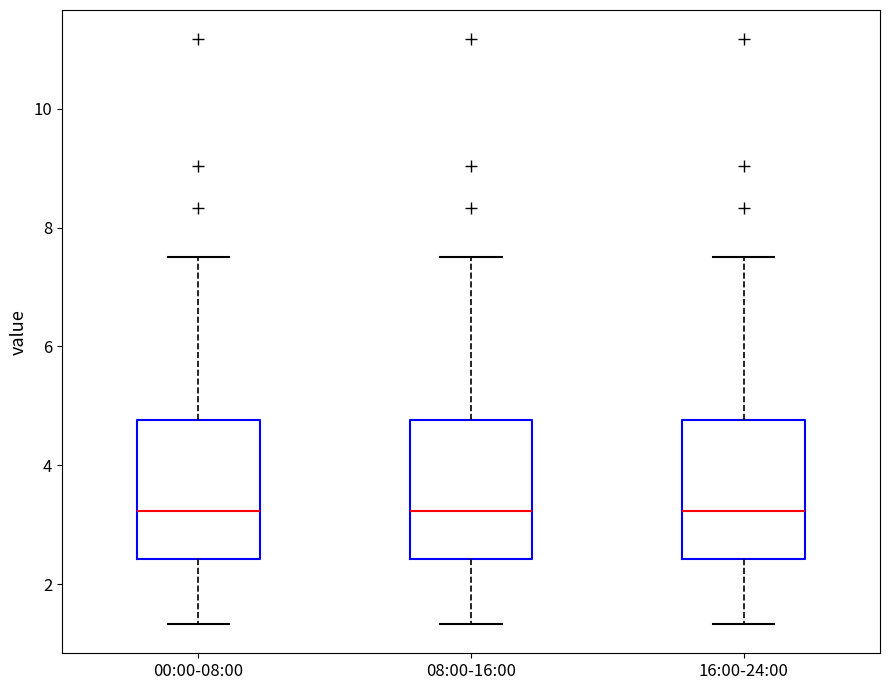

Reading left to right, read every box against the y-axis: the position of its median line, the range the box covers, and the ends of its whiskers. The values are not printed on the chart, so give them approximately, as read against the axis.

00:00-08:00: median 3.2, box 2.4 to 4.8, whiskers 1.4 to 7.6
08:00-16:00: median 3.2, box 2.4 to 4.8, whiskers 1.4 to 7.6
16:00-24:00: median 3.2, box 2.4 to 4.8, whiskers 1.4 to 7.6